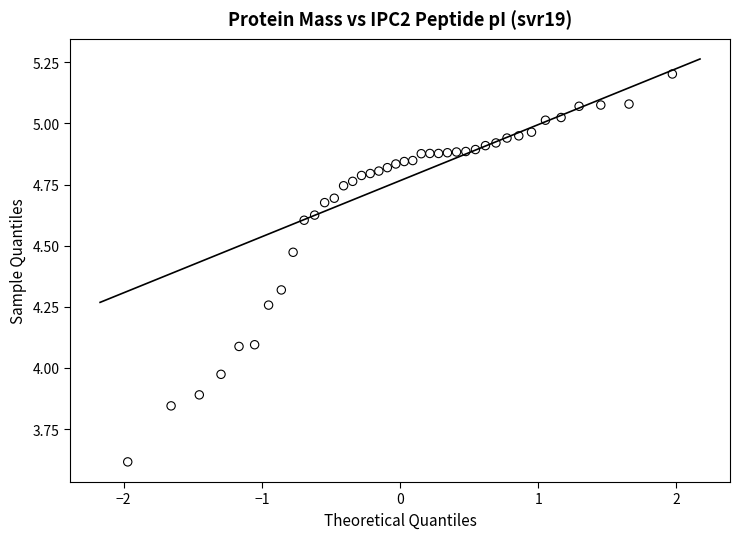

What is the range of X values (max minus min)?

3.9